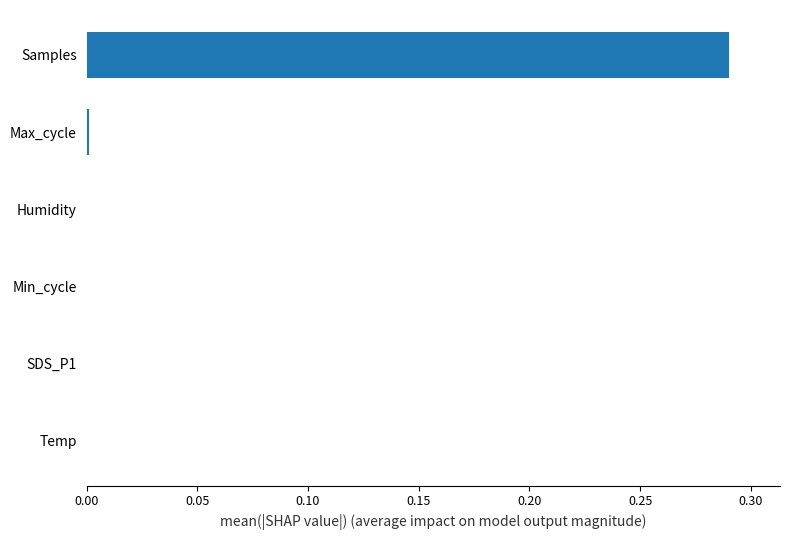

Are the bars horizontal?

Yes